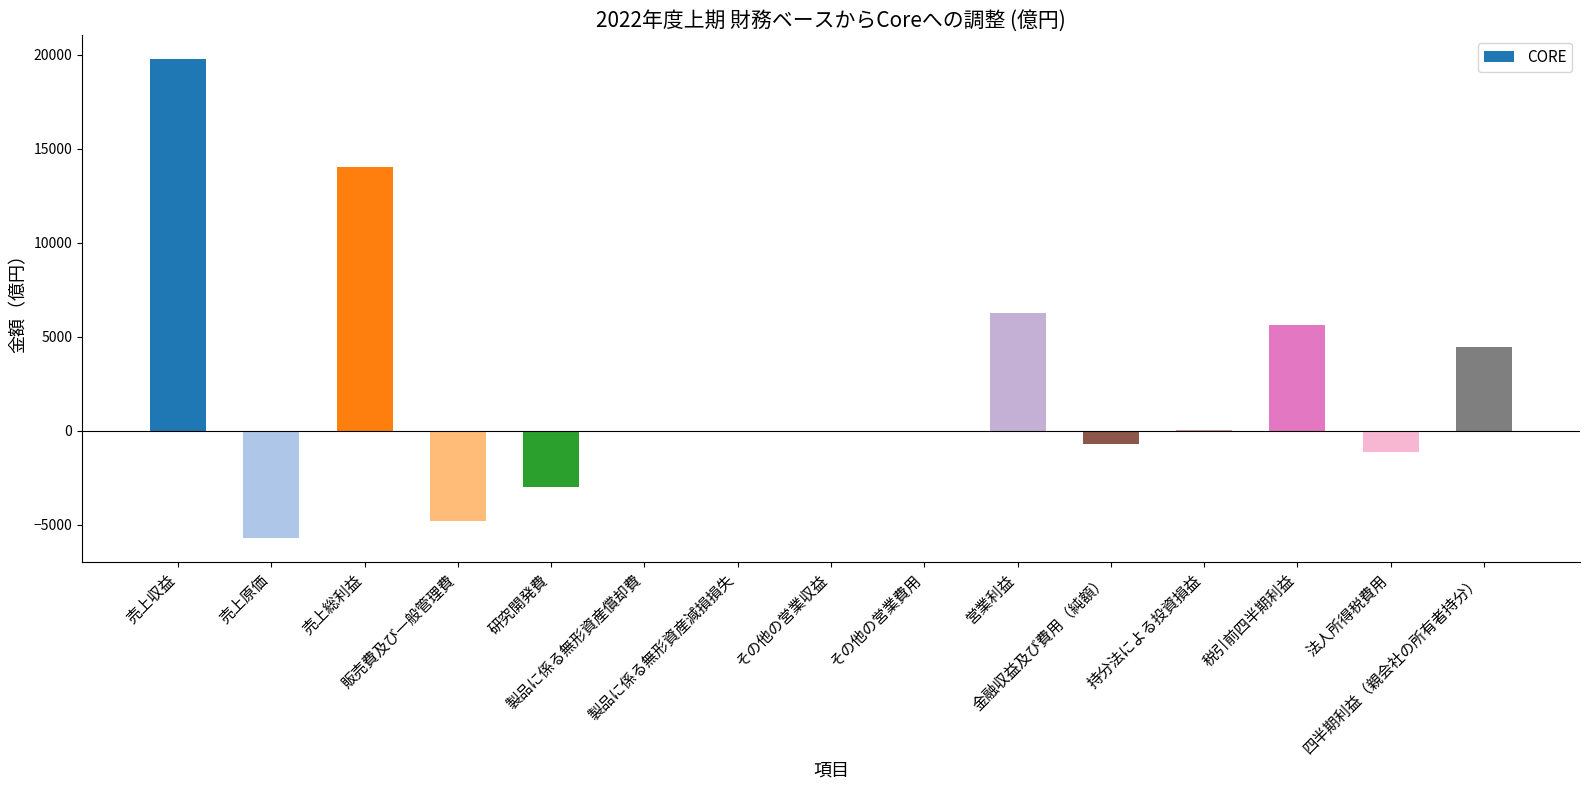

What is the greatest value displayed?

19748